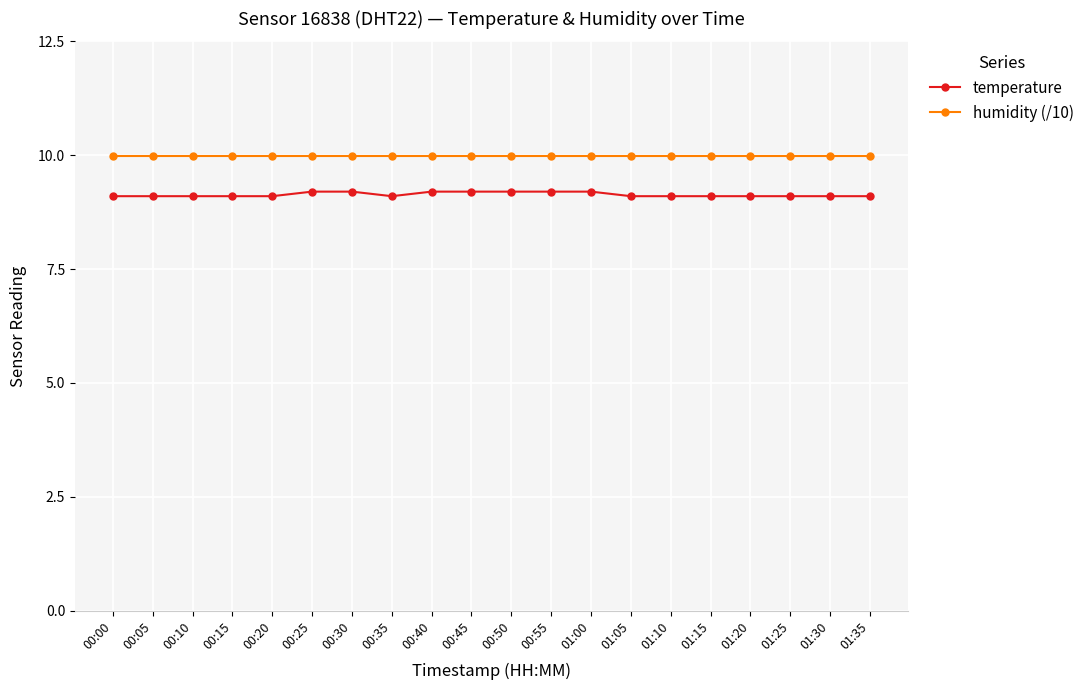

What is the sum of all humidity (/10) values?

199.8